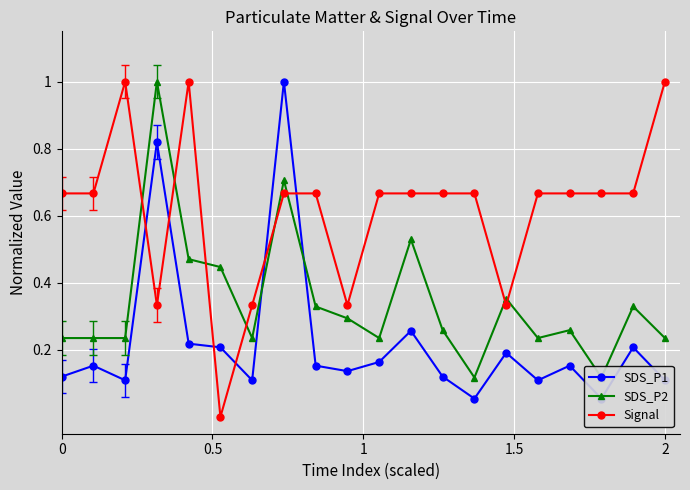

True or false: Signal has more than 0 points higher than both neighbors.

True